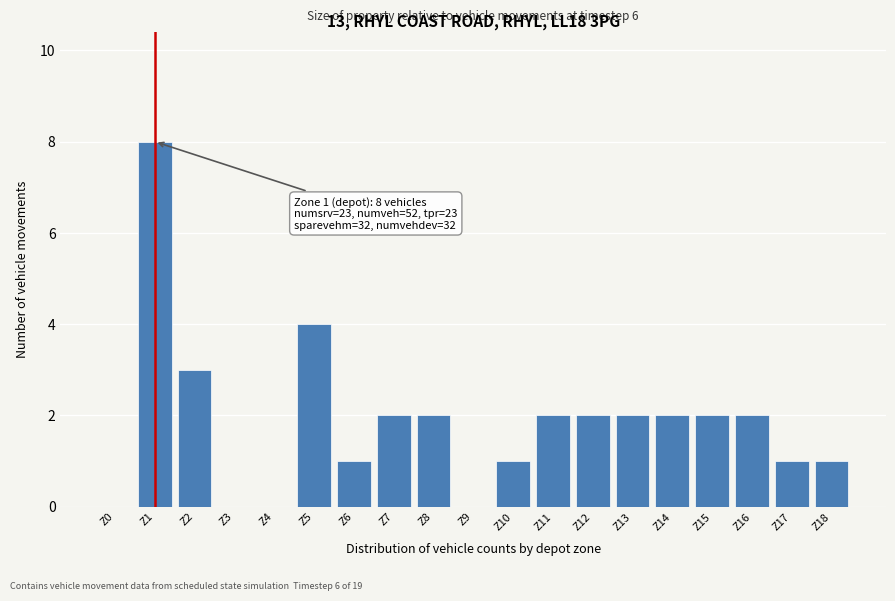

Reading left to right, what are all the values shown in this chart?

Z0=0	Z1=8	Z2=3	Z3=0	Z4=0	Z5=4	Z6=1	Z7=2	Z8=2	Z9=0	Z10=1	Z11=2	Z12=2	Z13=2	Z14=2	Z15=2	Z16=2	Z17=1	Z18=1